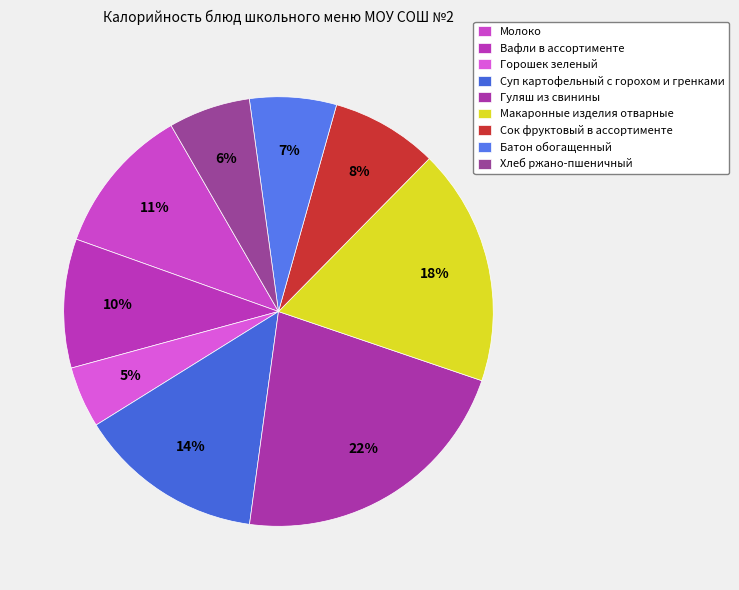

How many slices are in this pie chart?

9